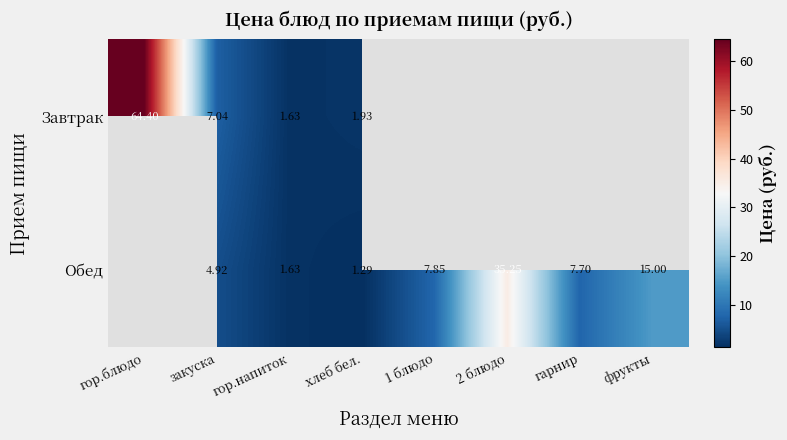

Is the value of Завтрак at хлеб бел. greater than the value of Обед at 1 блюдо?

No